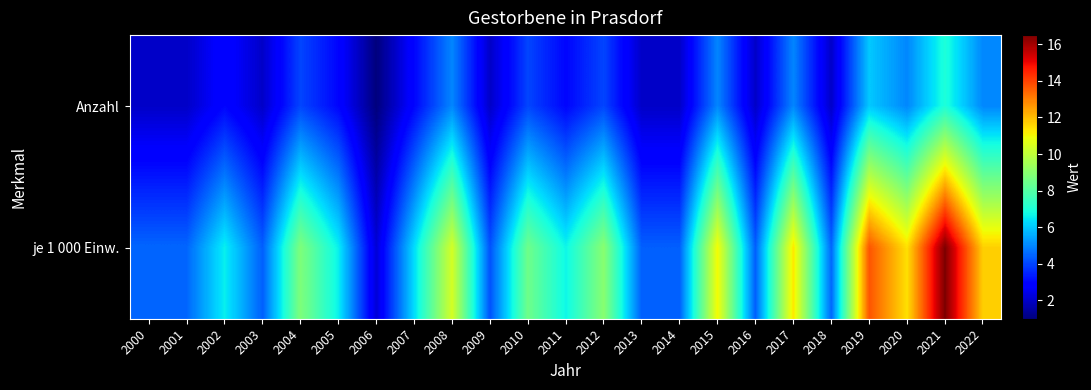

How many series are shown in this chart?

2